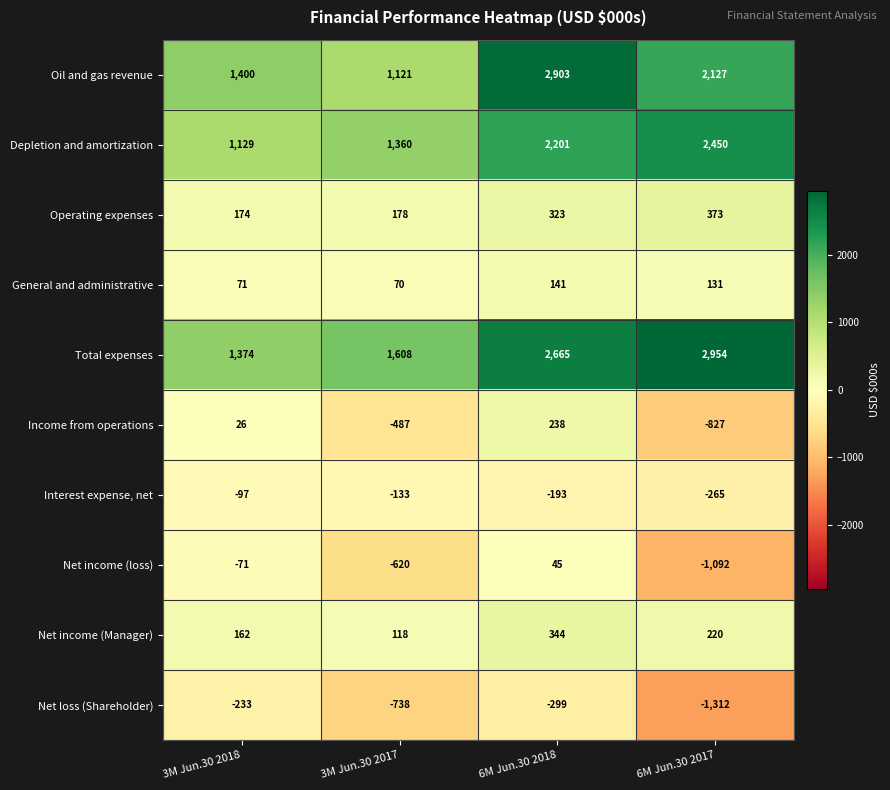

Which series has the widest spread of values?

Oil and gas revenue